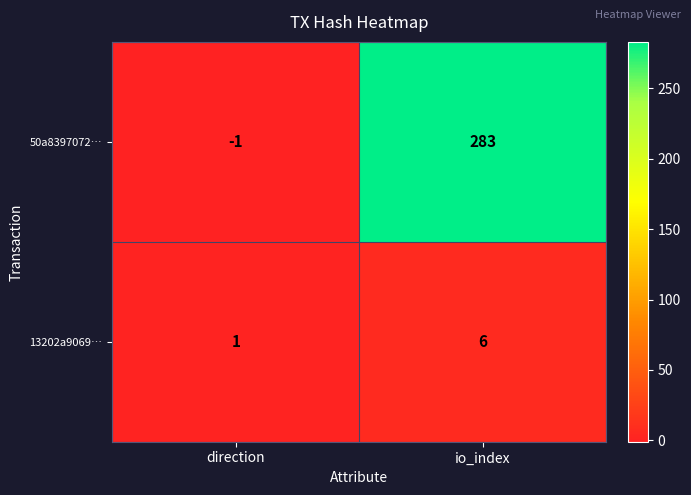

The value of 50a8397072… at direction is -1. True or false?

True